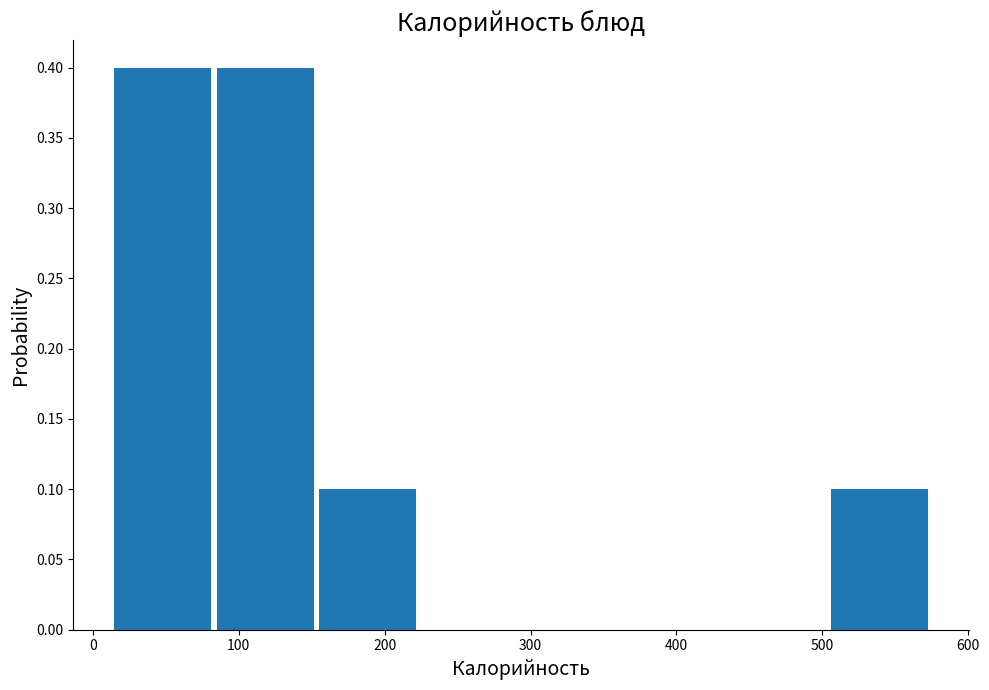

How tall is the bar that spans 80 to 150 on the x-axis? Neither the bar edges nor the heights are printed on the chart, so give them approximately, as read against the axes.

0.4